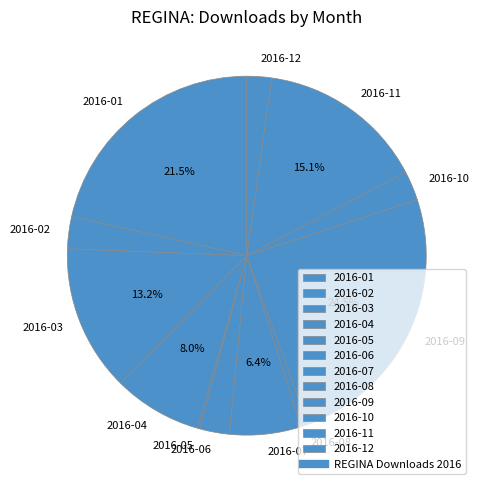

What is the ratio of the value at 2016-04 to the value at 2016-06?

3.0